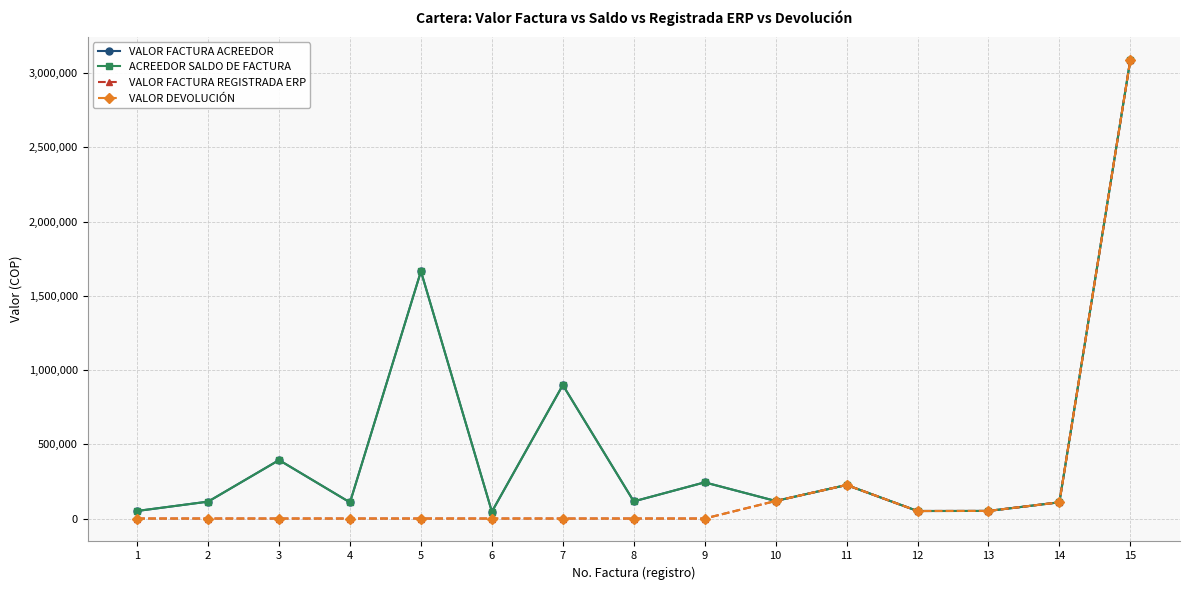

Is this an area chart (filled region under the line)?

No